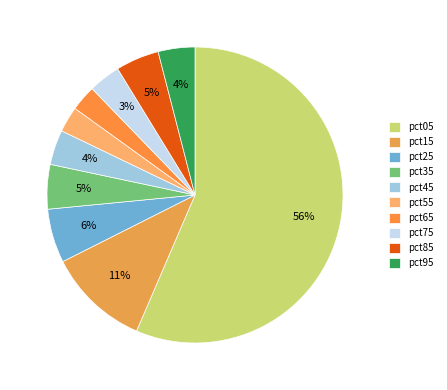

True or false: pct65 accounts for 3% of the total.

True